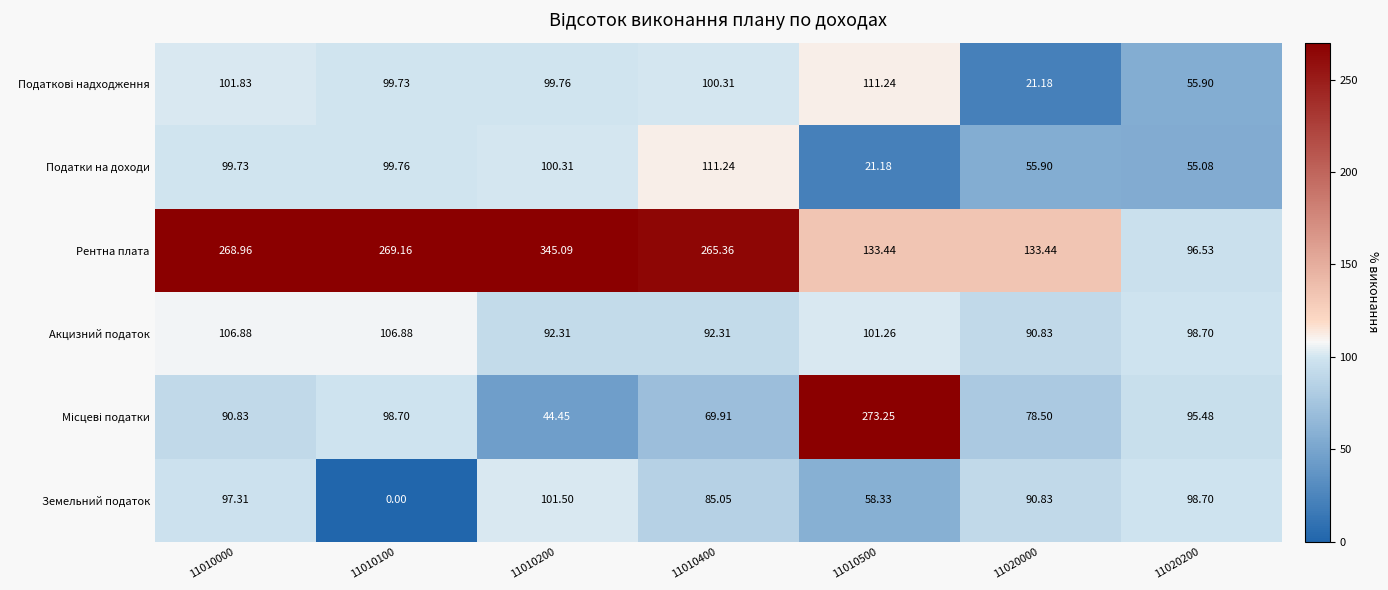

Which series has the largest total across all categories?

Рентна плата